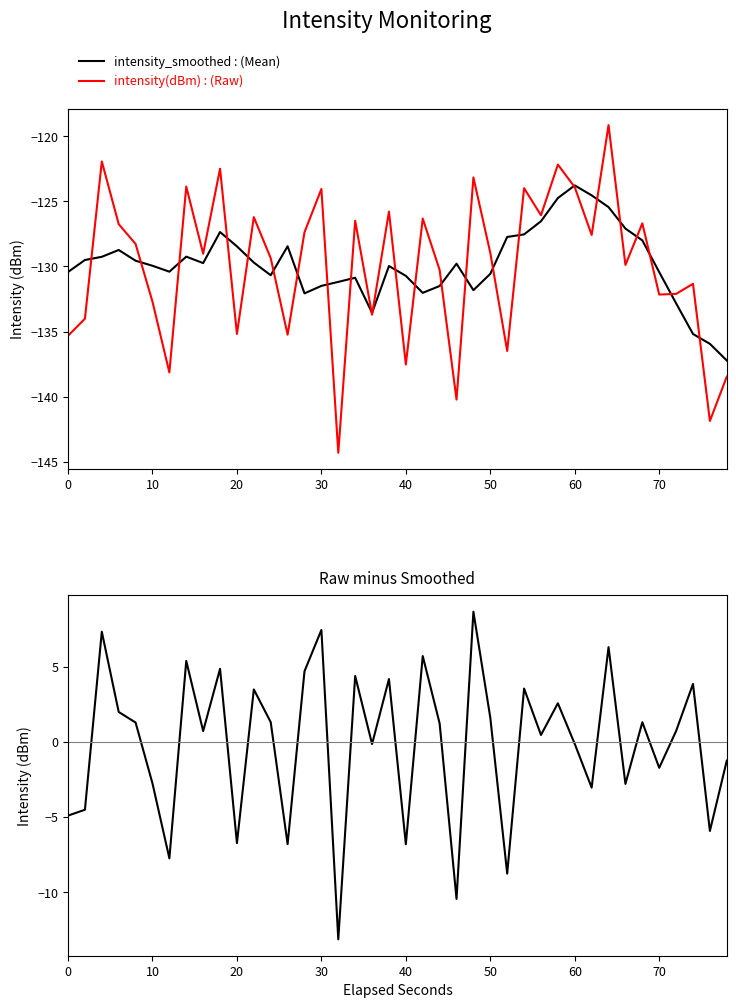

What is the maximum value for intensity_smoothed : (Mean)?

-123.8